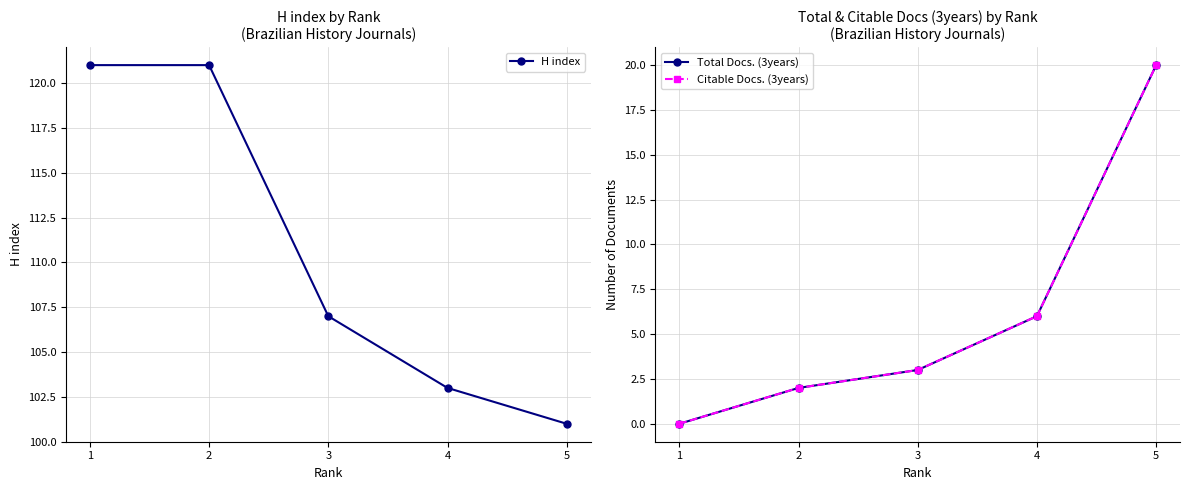

Does the chart display data point markers on the line(s)?

Yes